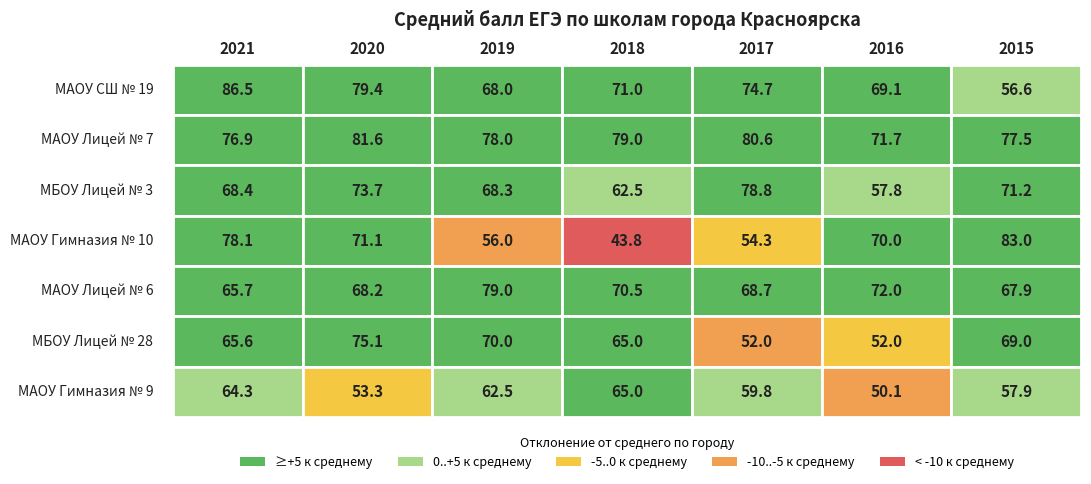

What is the difference between the МБОУ Лицей № 3 values at 2018 and 2015?

8.7